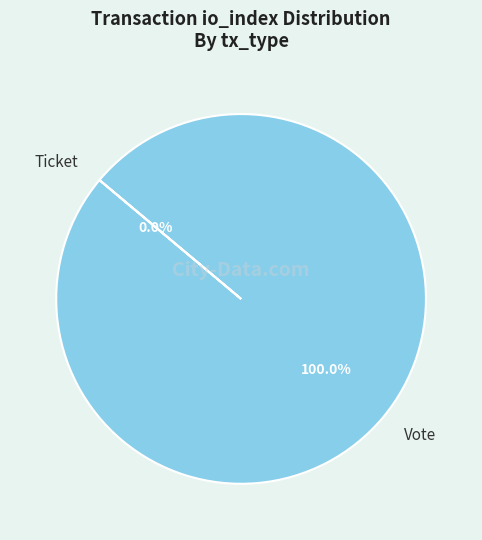

Combined, do Vote and Ticket account for over 50%?

Yes